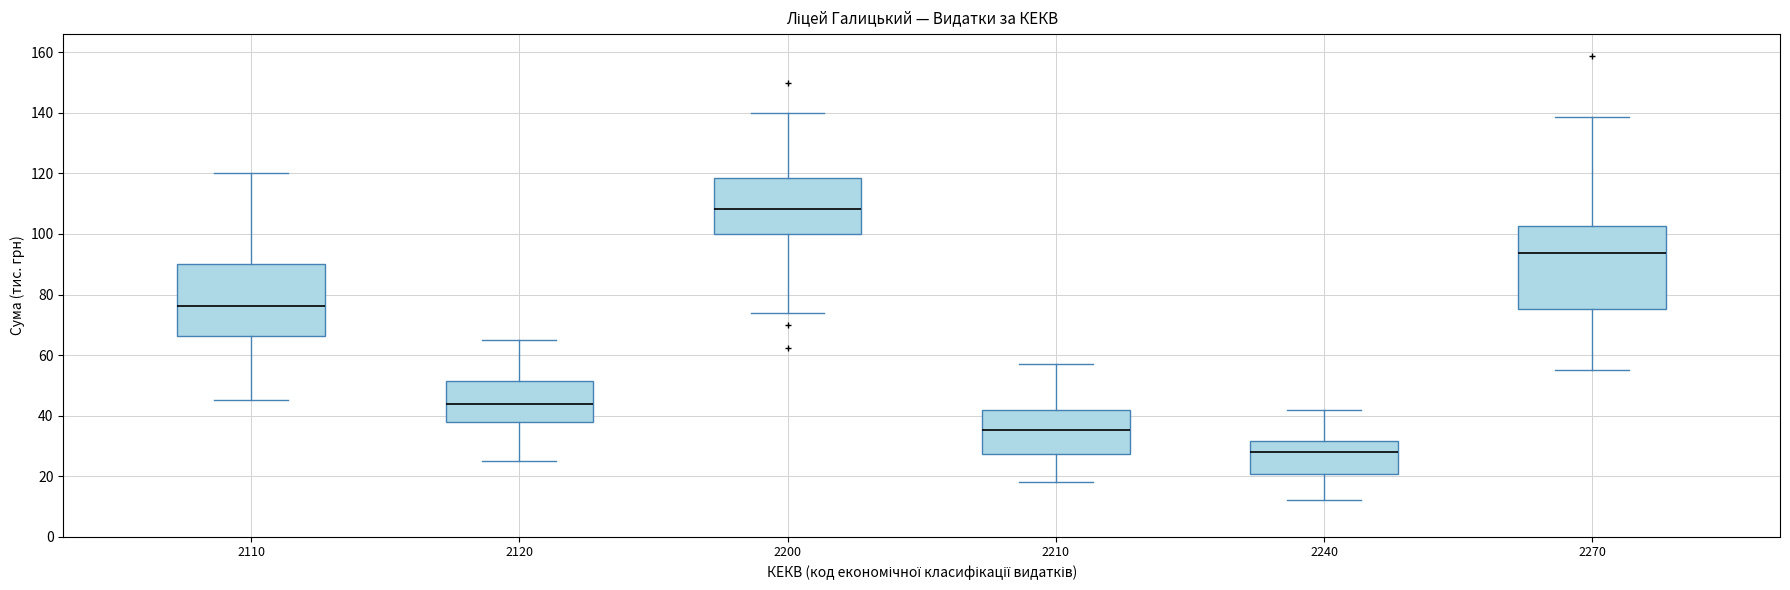

Which box's median line is the highest?

2200